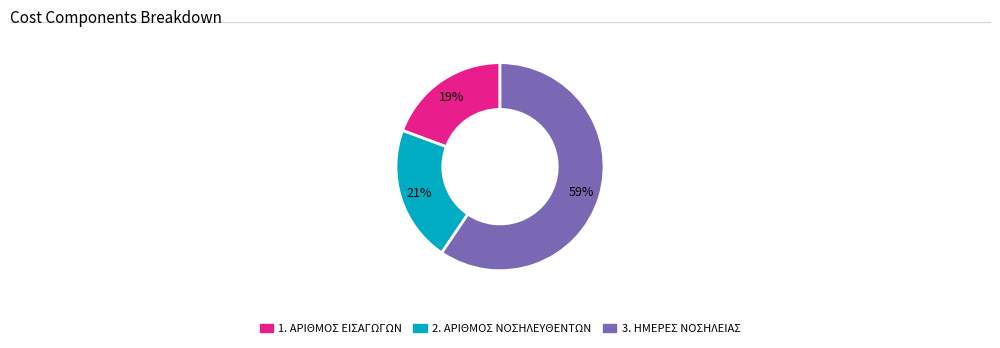

Do 1. ΑΡΙΘΜΟΣ ΕΙΣΑΓΩΓΩΝ and 3. ΗΜΕΡΕΣ ΝΟΣΗΛΕΙΑΣ together represent more than half of the pie?

Yes